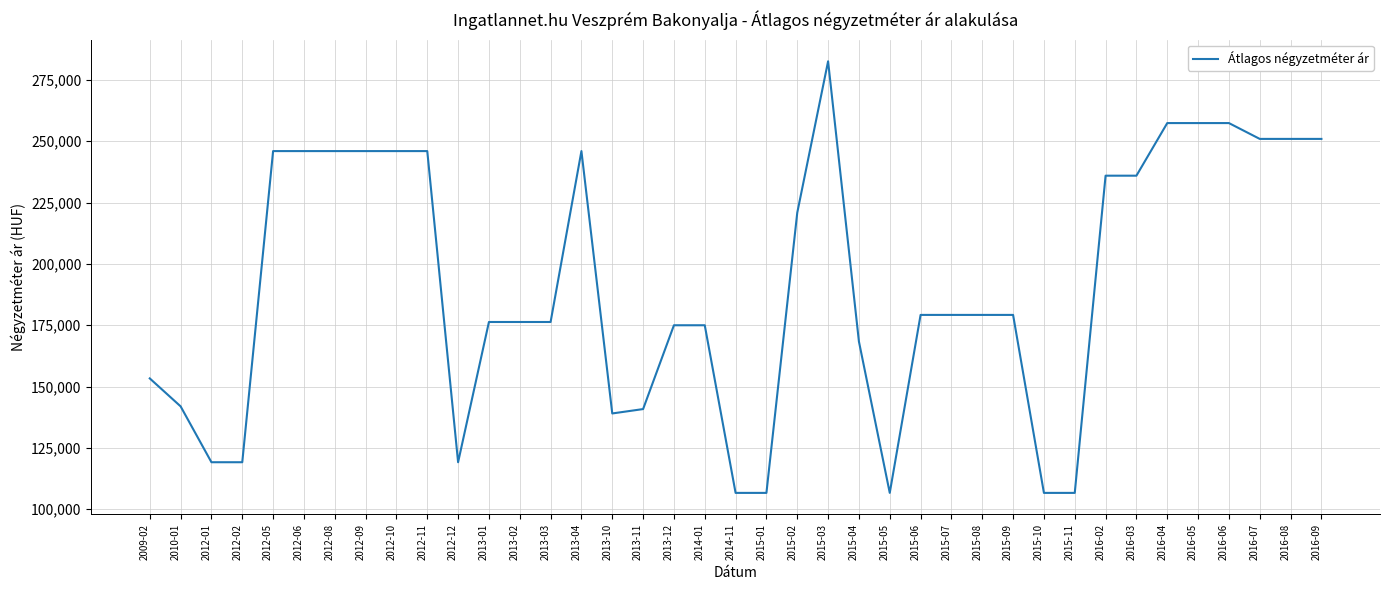

Which category has the highest value across all series?

2015-03